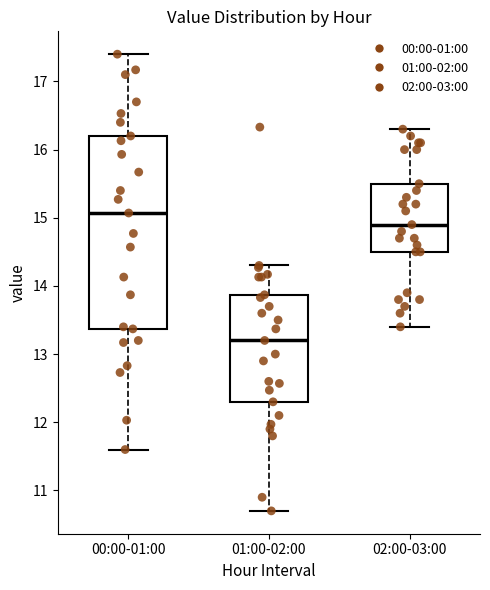

Which box's median line is the lowest?

01:00-02:00